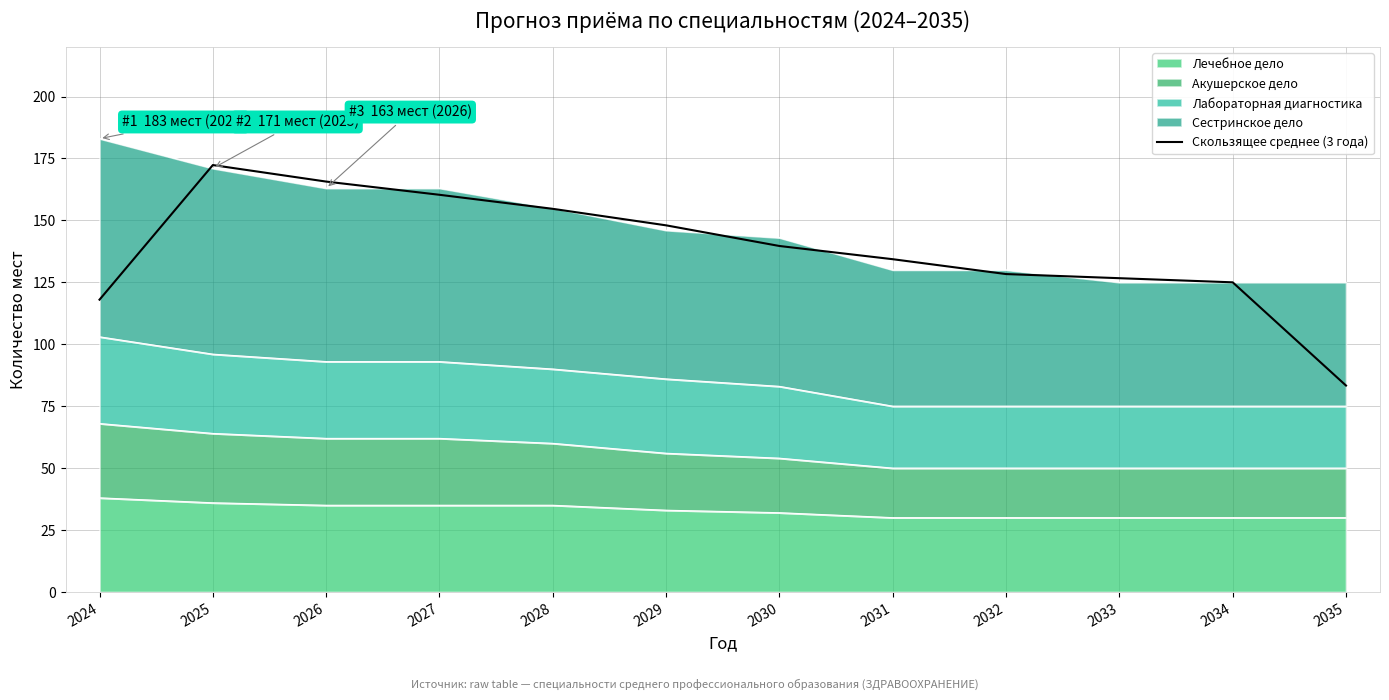

What is the approximate value at 2030?

139.7